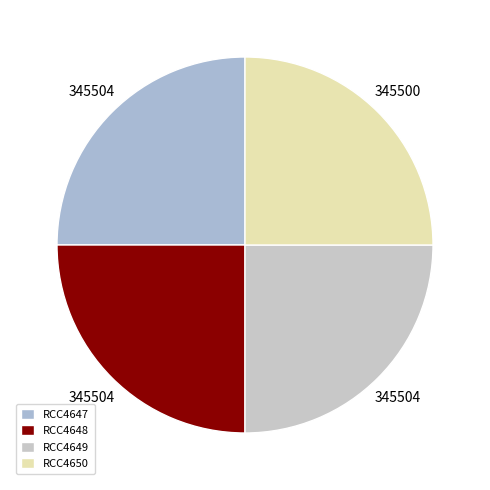

The RCC4649 slice represents 25% of the pie. True or false?

True